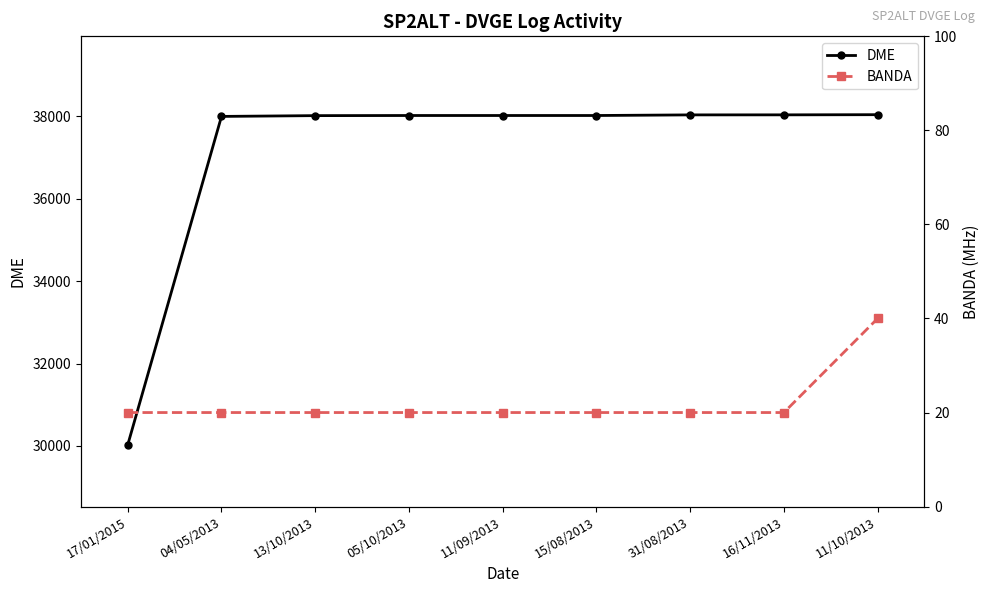

Rank the categories by DME value from lowest to highest.

17/01/2015, 04/05/2013, 13/10/2013, 05/10/2013, 11/09/2013, 15/08/2013, 31/08/2013, 16/11/2013, 11/10/2013